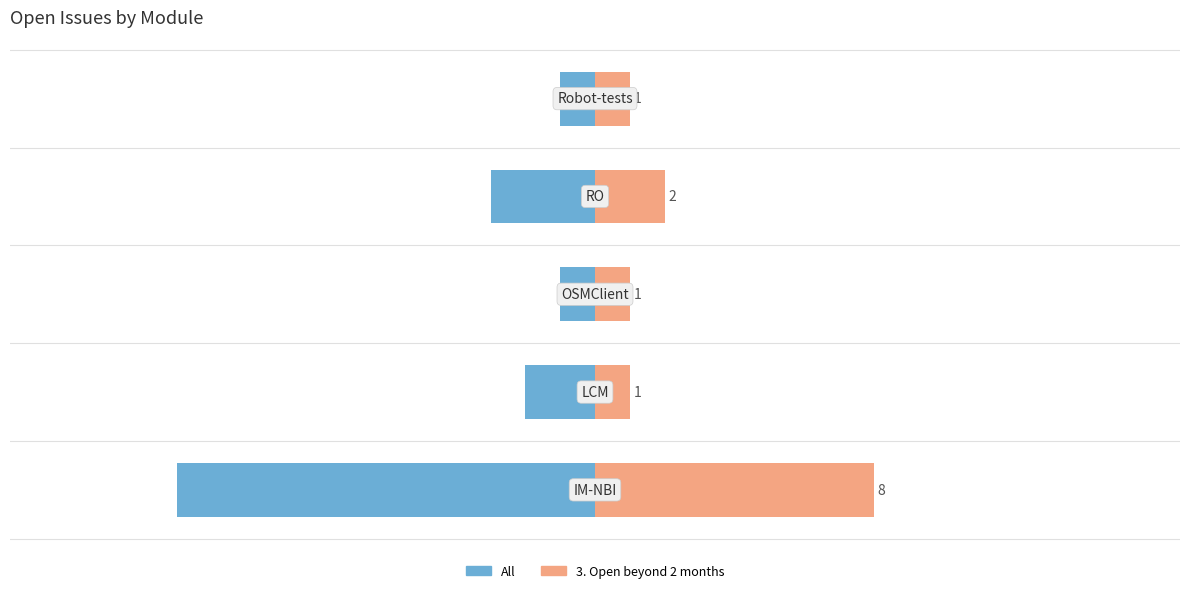

How many series are shown in this chart?

2